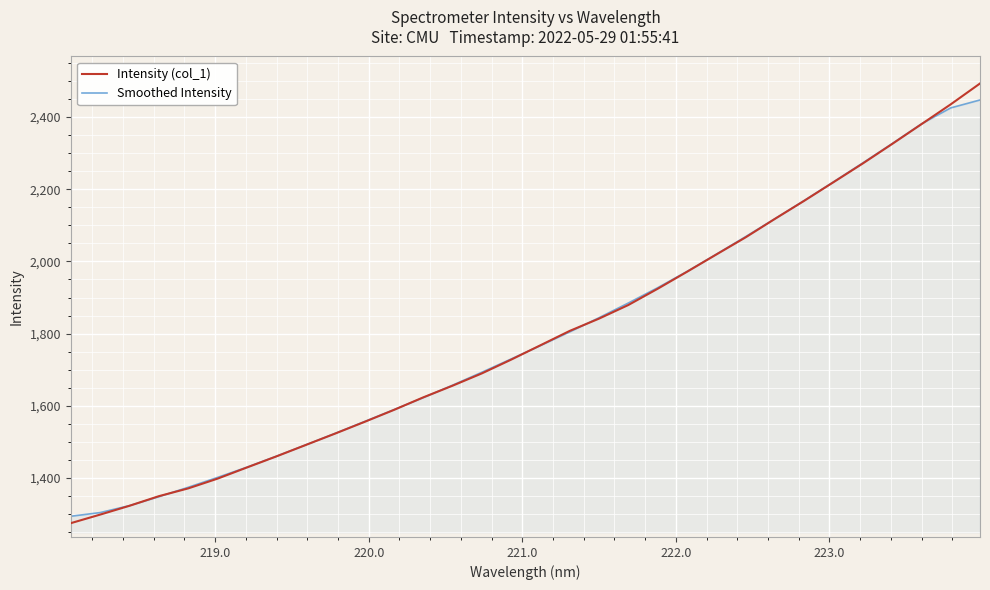

How many lines are shown in the chart?

2